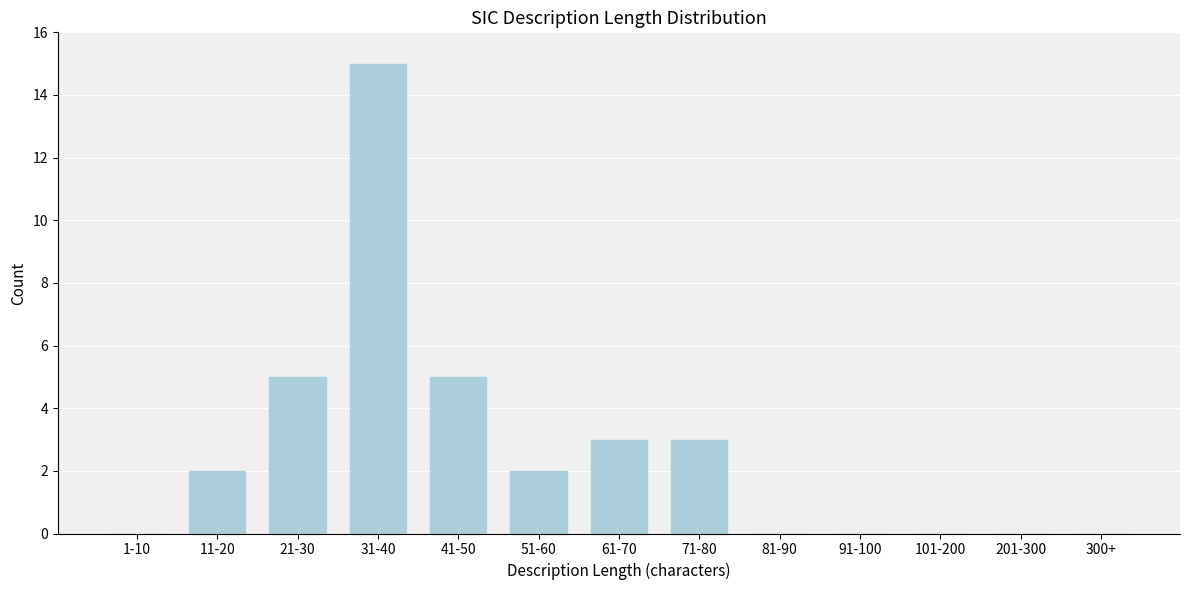

Reading left to right, transcribe all the data shown in this chart.

1-10=0	11-20=2	21-30=5	31-40=15	41-50=5	51-60=2	61-70=3	71-80=3	81-90=0	91-100=0	101-200=0	201-300=0	300+=0